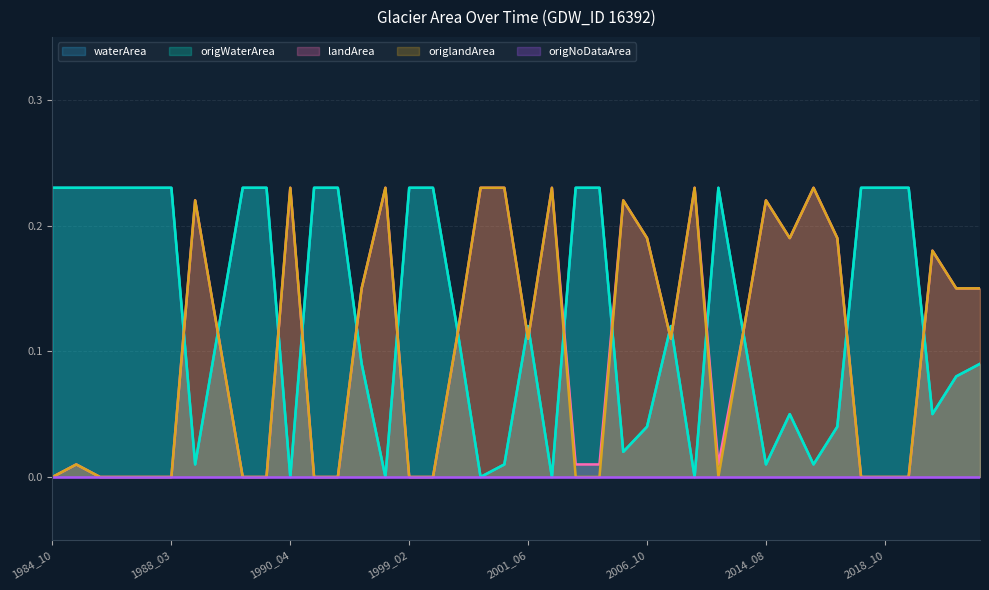

What is the difference between the second highest and minimum values in the origlandArea series?

0.2